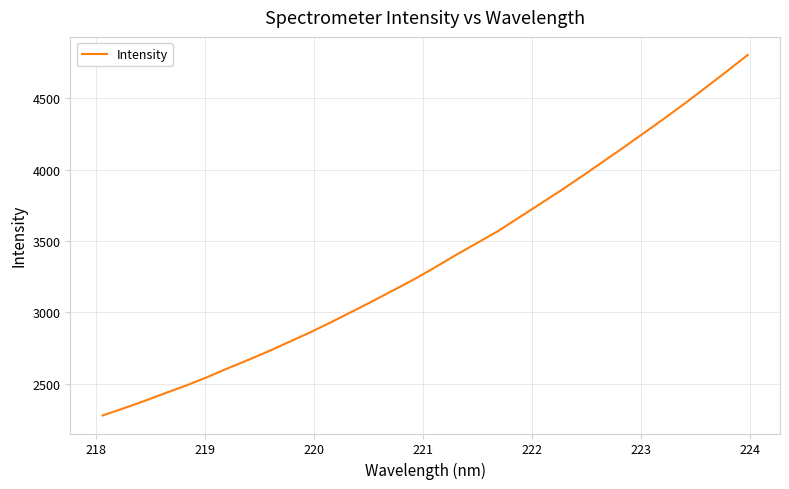

Reading right to left, extract all data points from this chart.

4802.4	4688.3	4576.2	4465.7	4359.0	4255.3	4151.8	4051.4	3950.4	3852.0	3758.1	3664.1	3569.9	3487.2	3404.6	3318.5	3234.8	3157.9	3081.6	3007.2	2933.6	2862.6	2796.4	2730.2	2668.0	2608.1	2545.6	2487.5	2434.5	2379.6	2328.1	2278.7